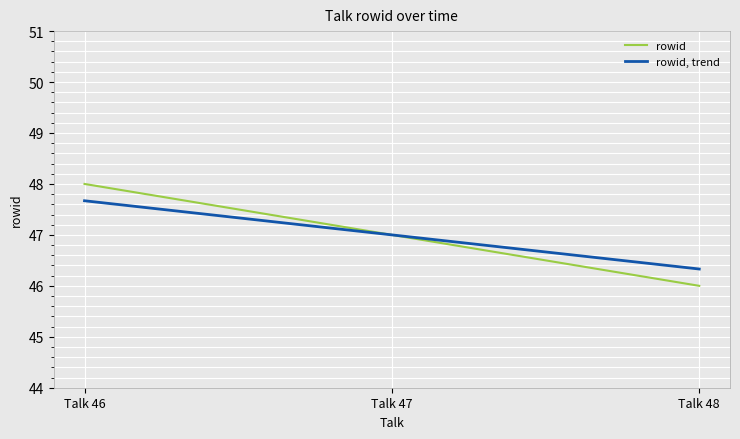

Between Talk 46 and Talk 48, which series saw the biggest shift?

rowid